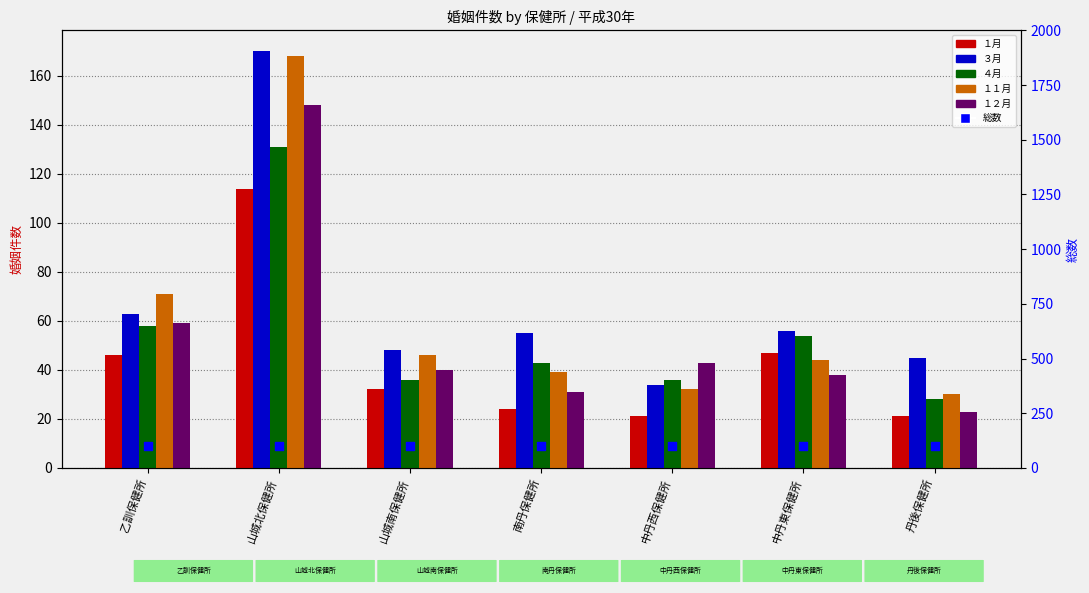

Which series has the largest total across all categories?

総数 (参考)